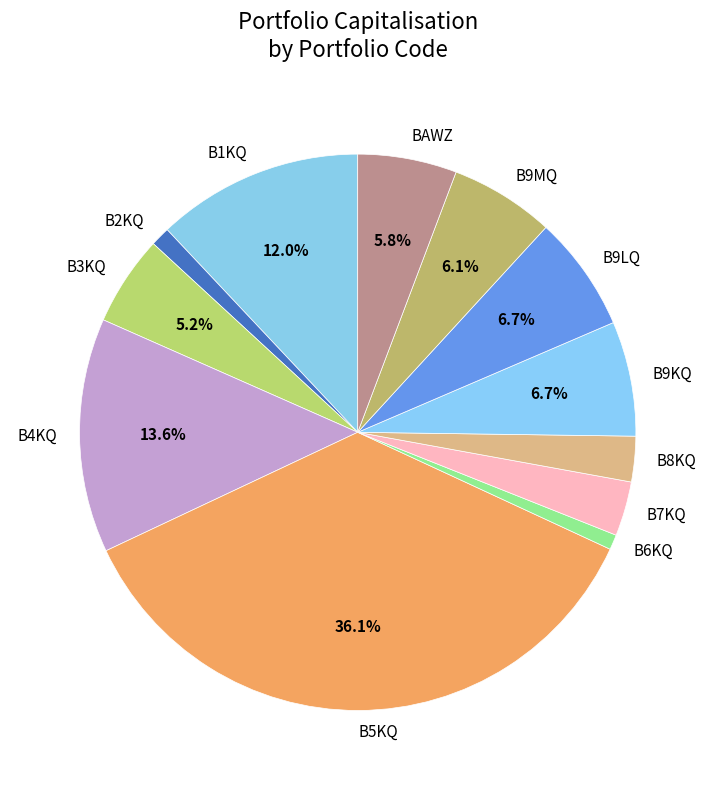

Is the sum of BAWZ and B3KQ greater than half?

No